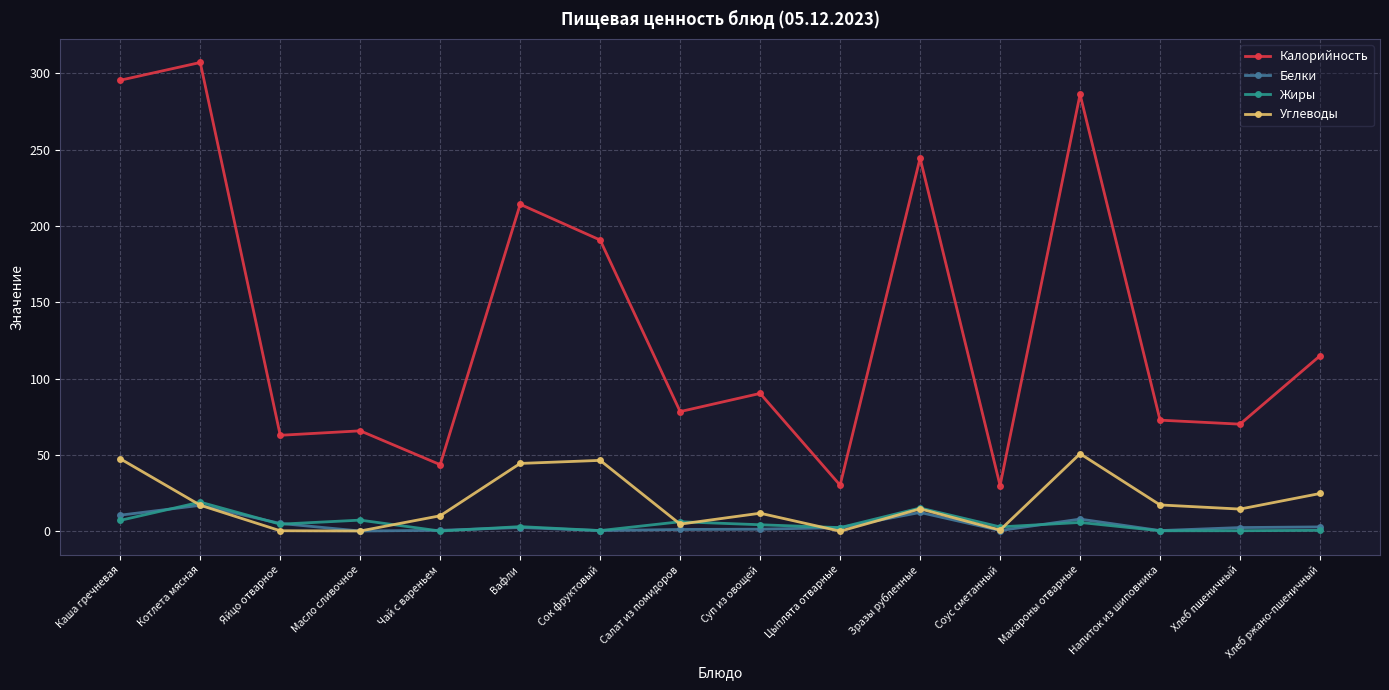

What is the total value across all series at Чай с вареньем?

54.4